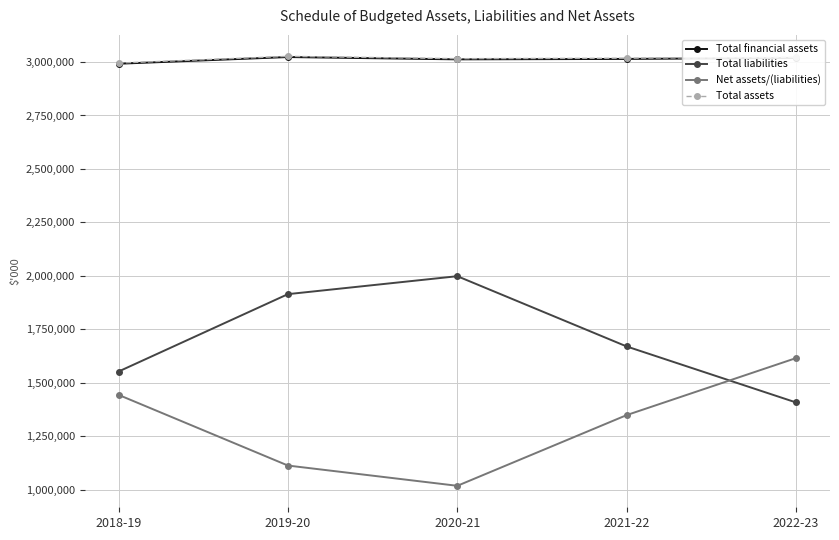

What is the difference between the highest and lowest values at 2018-19?

1552158